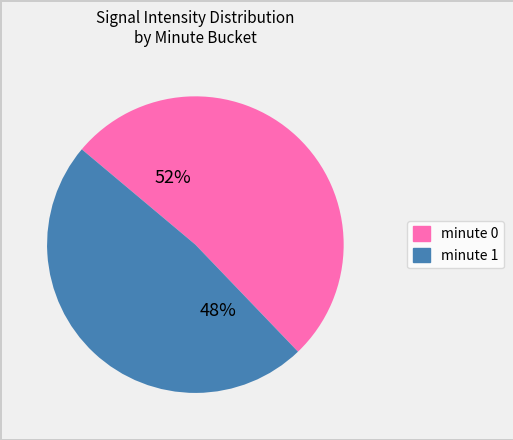

To the nearest percent, what is the average slice percentage?

50%